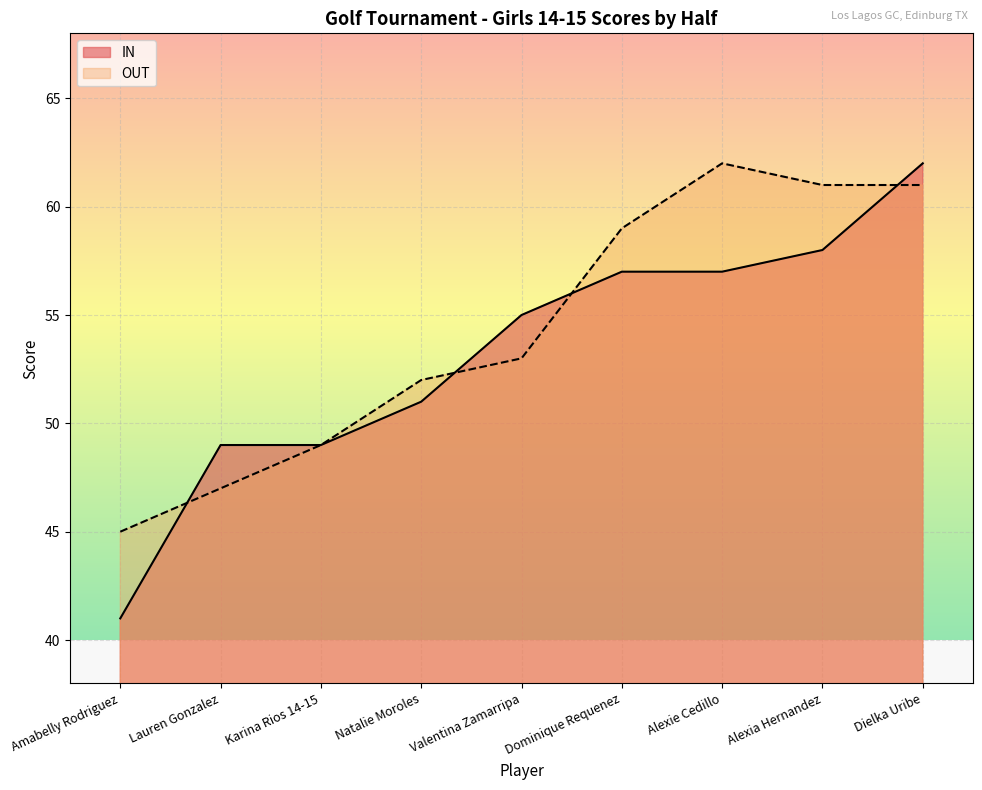

Reading left to right, what are all the values shown in this chart?

IN: 41	49	49	51	55	57	57	58	62
OUT: 45	47	49	52	53	59	62	61	61